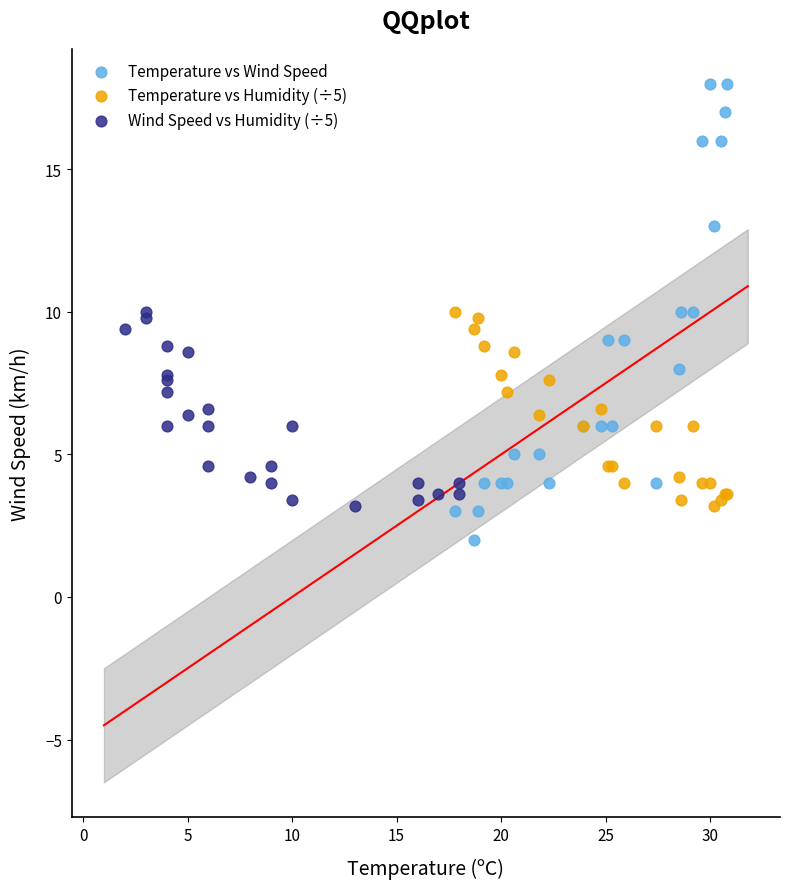

Which series reaches the maximum Y coordinate?

Temperature vs Wind Speed